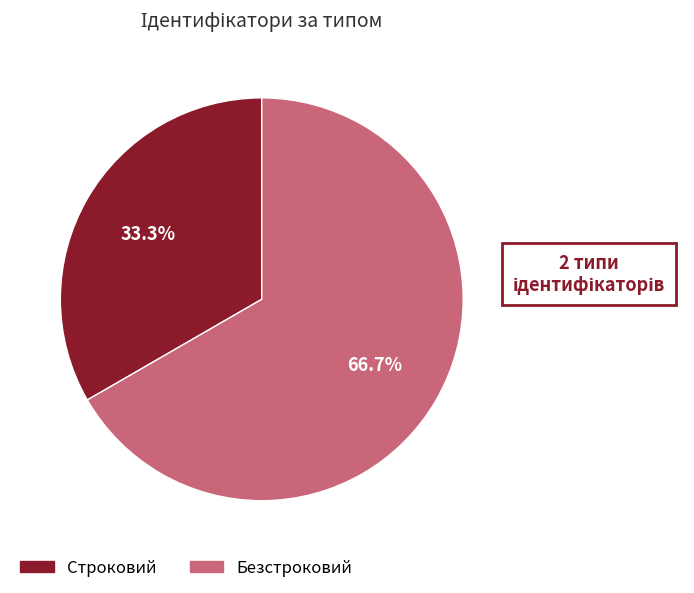

How much of the chart is everything except Строковий?

66.7%